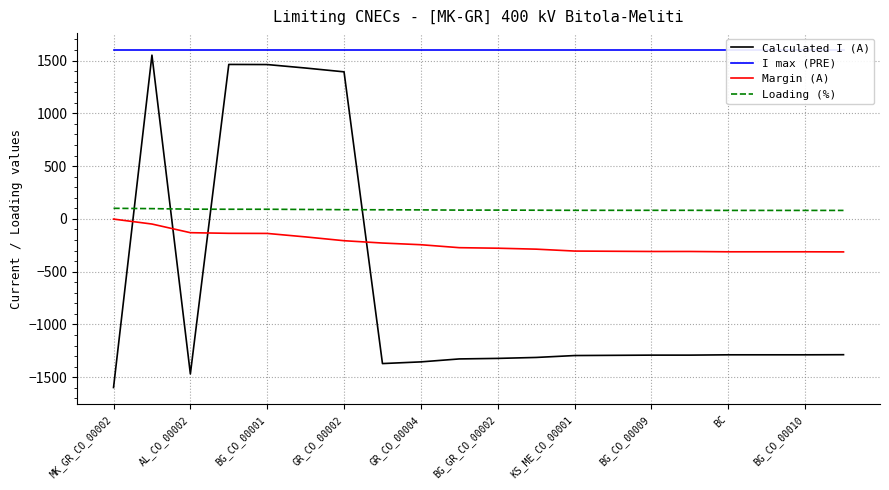

What is the value of the Margin (A) point at the 10th from the left?

-273